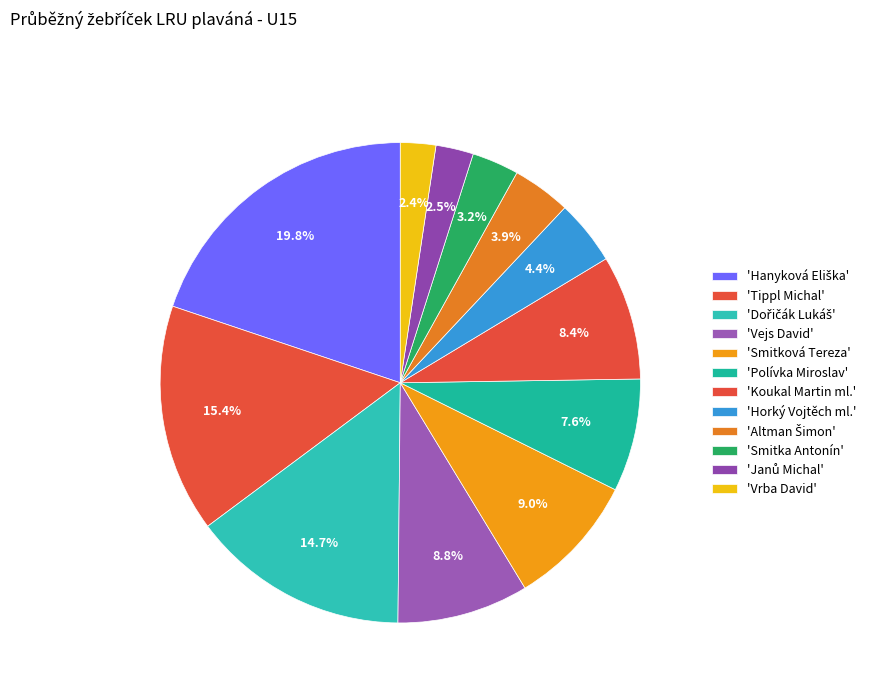

How many slices are in this pie chart?

12